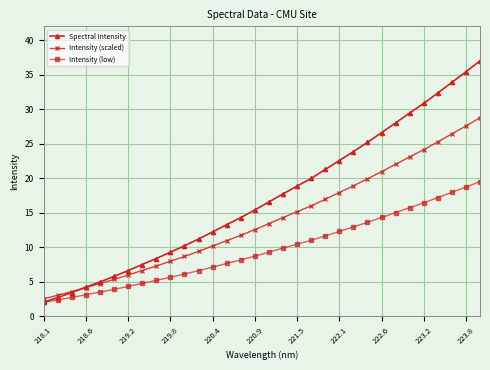

Which series has the largest total across all categories?

Spectral Intensity